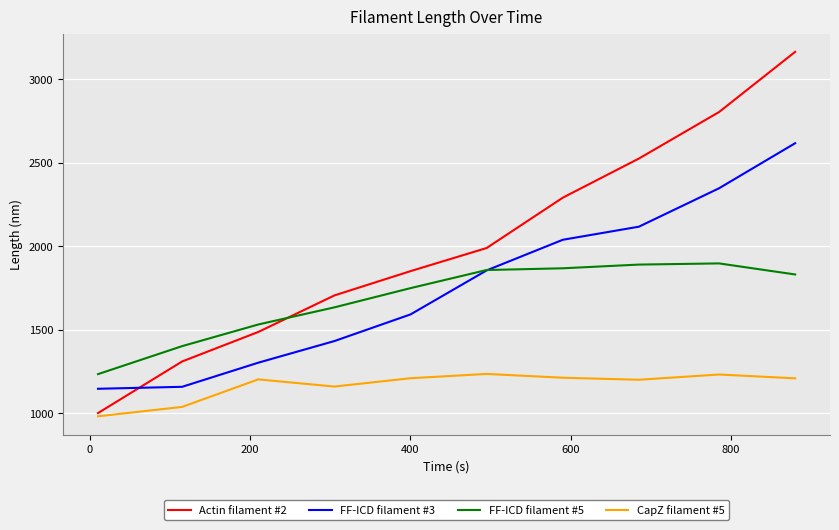

Which series has the widest spread of values?

Actin filament #2